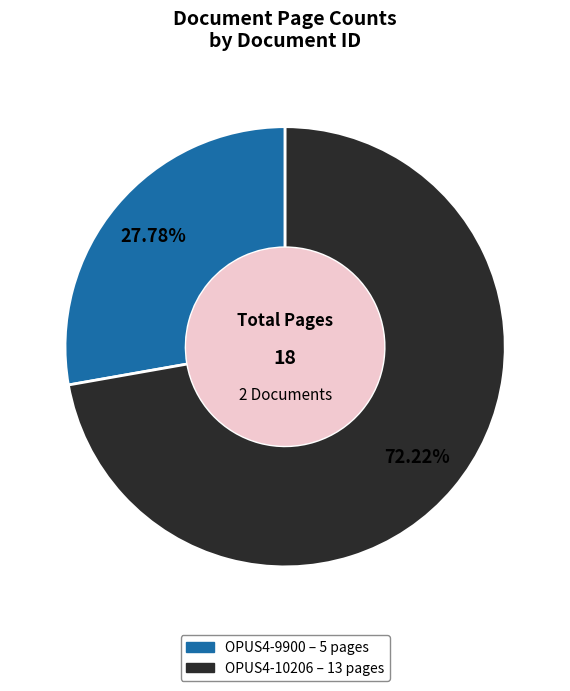

The OPUS4-10206 slice represents 72% of the pie. True or false?

True